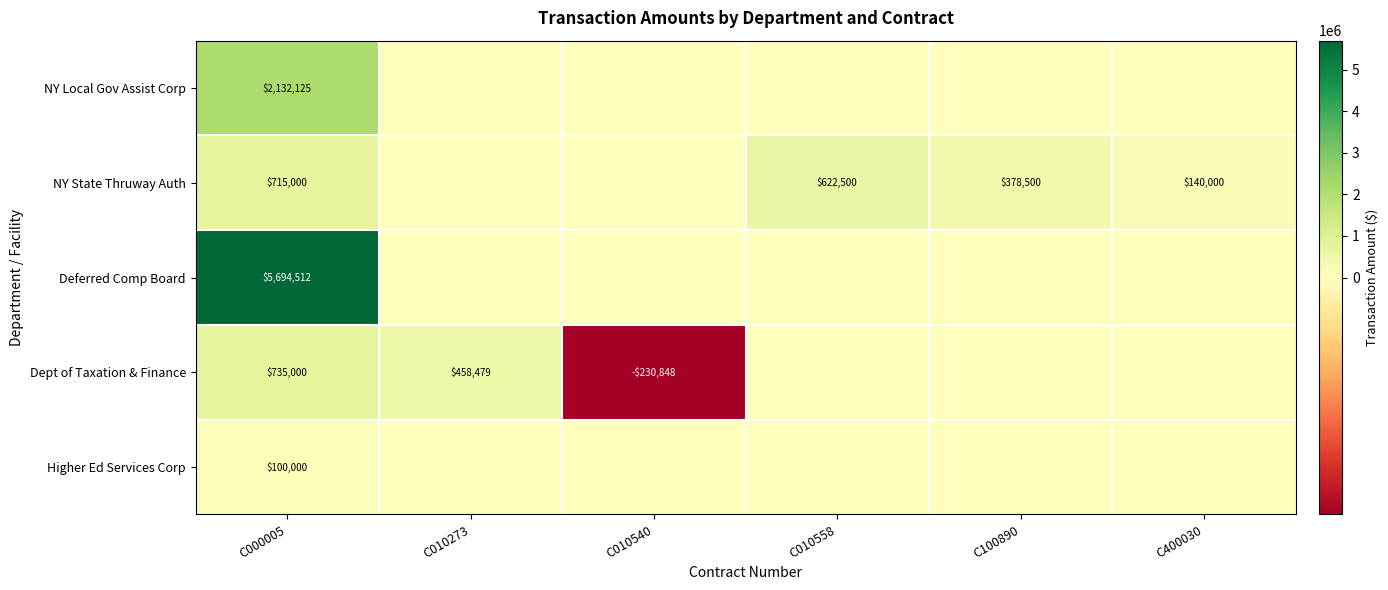

How many categories are shown in the chart?

6